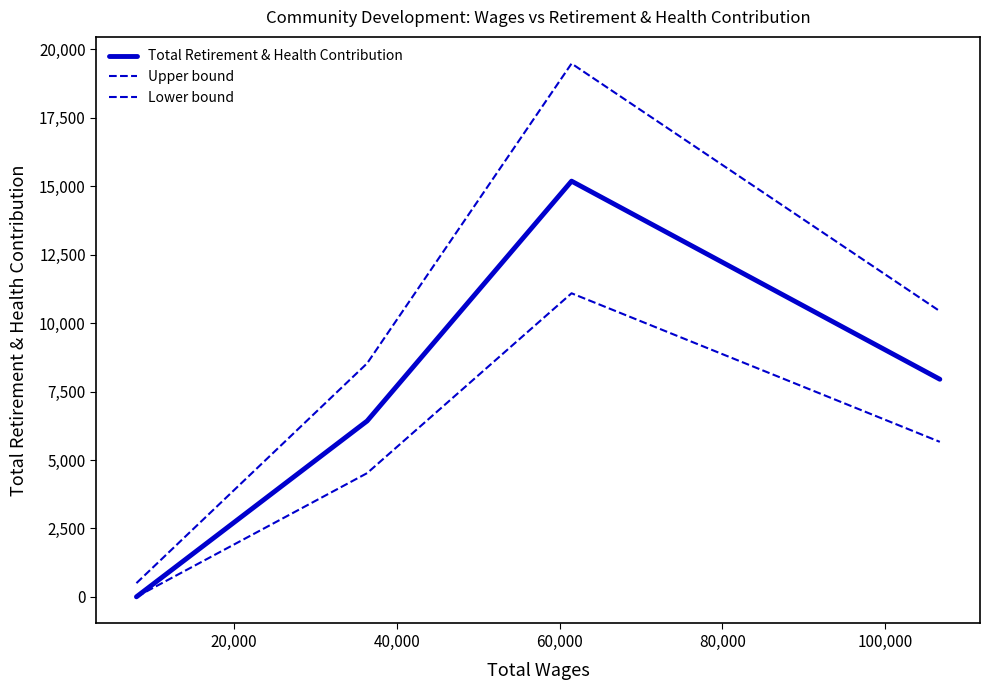

Is this an area chart (filled region under the line)?

No